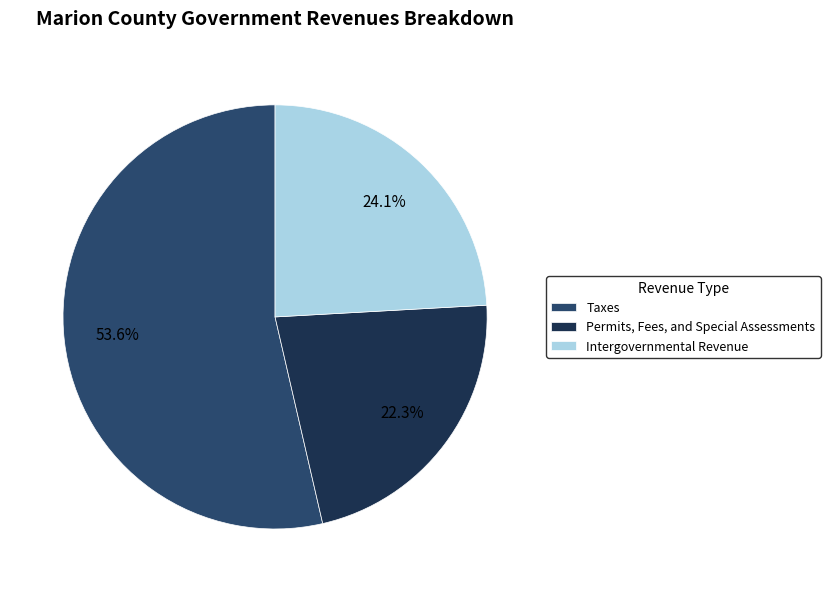

Combined, what portion of the pie is Intergovernmental Revenue and Taxes?

77.7%